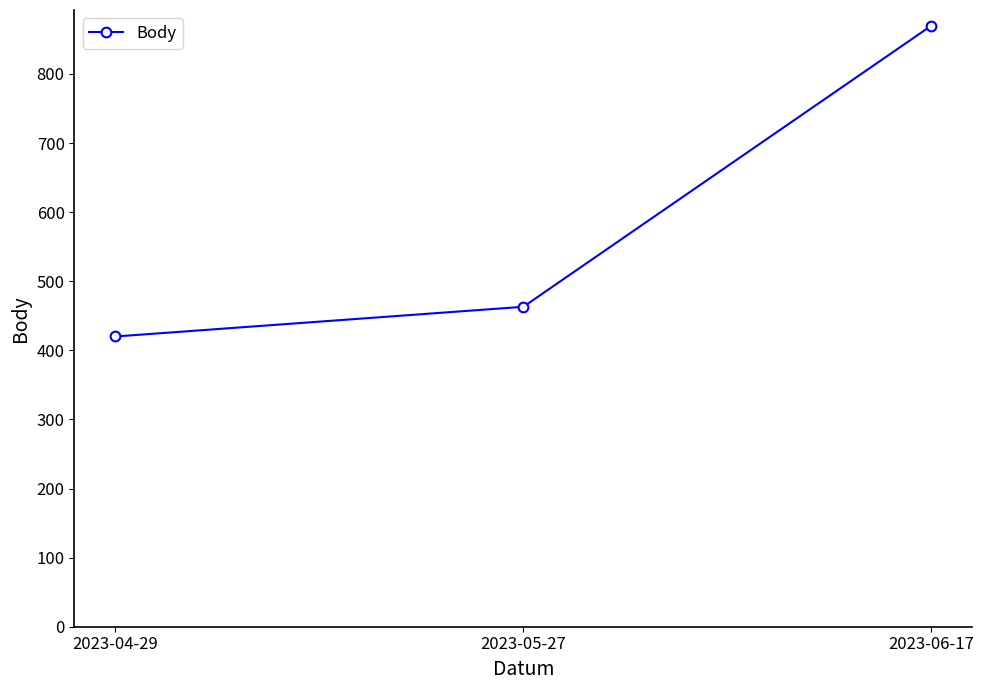

Is this an area chart (filled region under the line)?

No